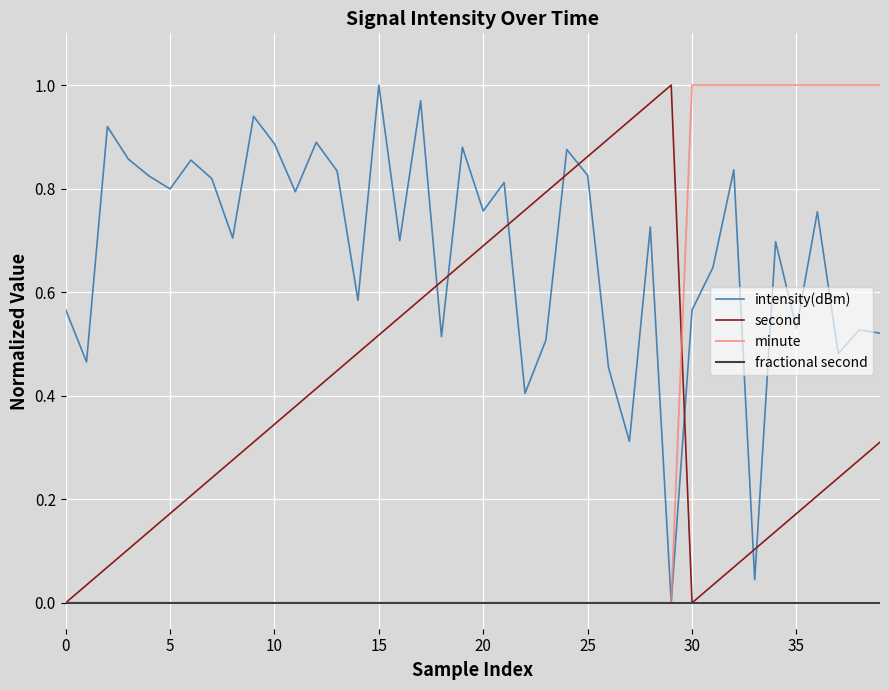

How many lines are shown in the chart?

4